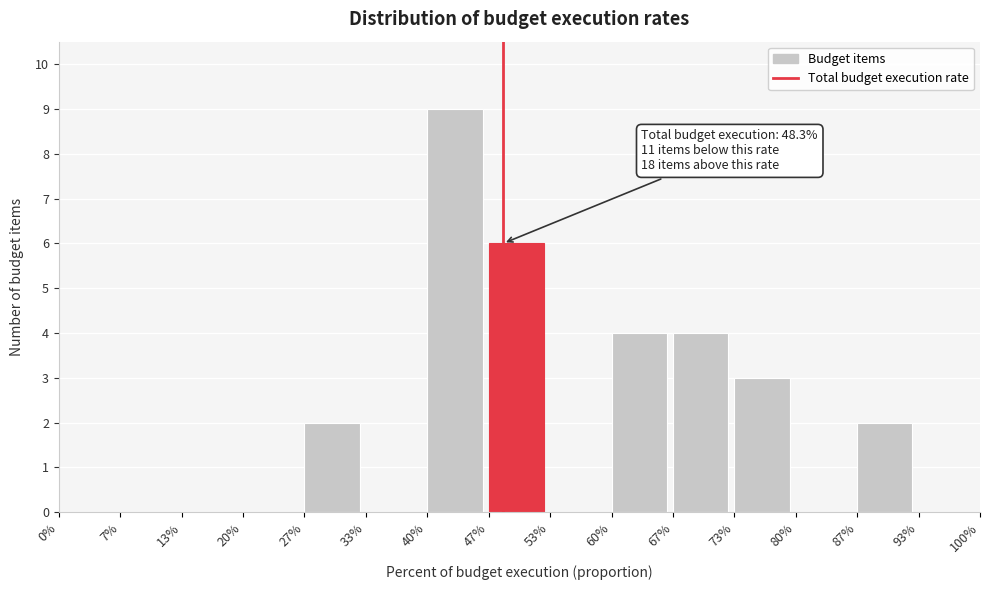

Reading left to right, transcribe all the data shown in this chart.

0%=0	7%=0	13%=0	20%=0	27%=2	33%=0	40%=9	47%=6	53%=0	60%=4	67%=4	73%=3	80%=0	87%=2	93%=0